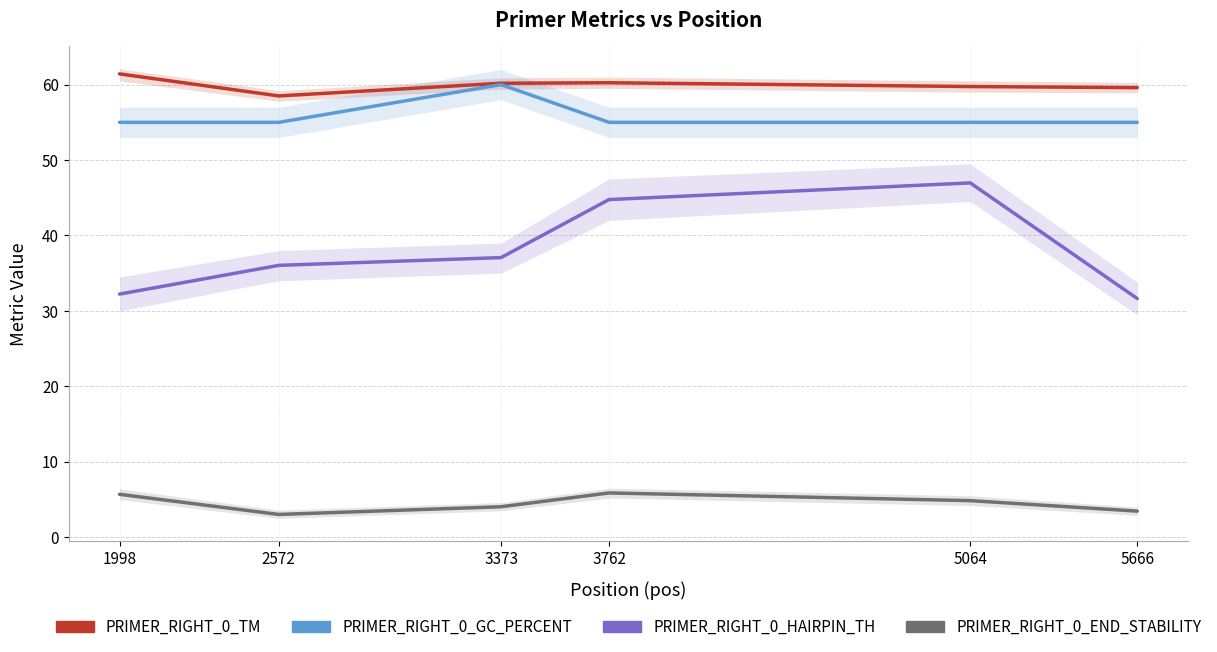

Between 3373 and 1998, which is larger?

1998